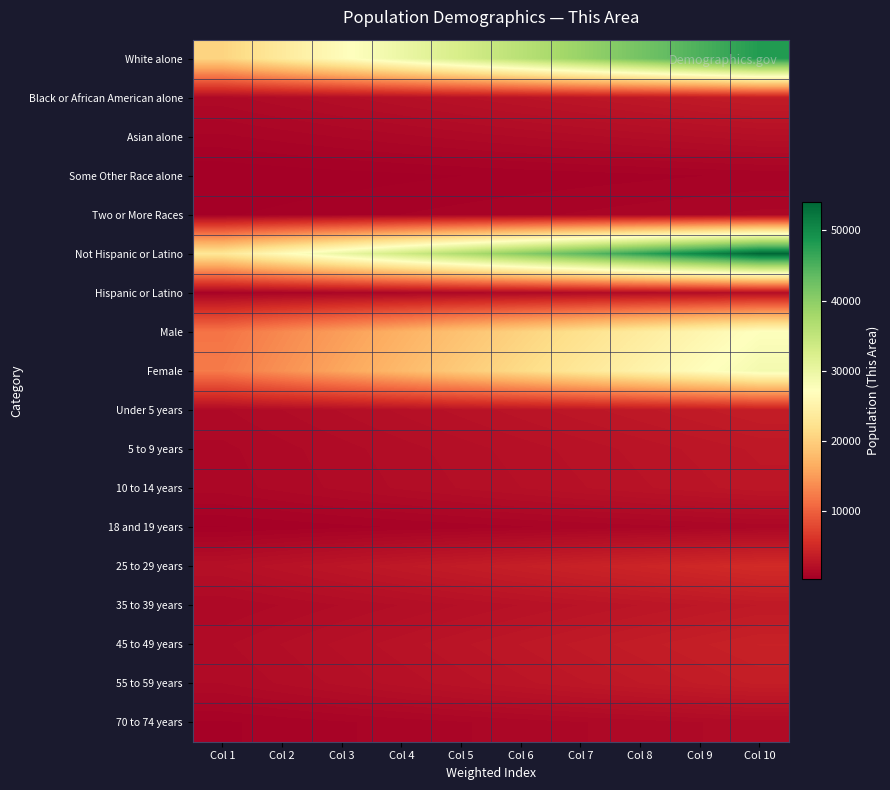

What is the greatest value displayed?

53989.6